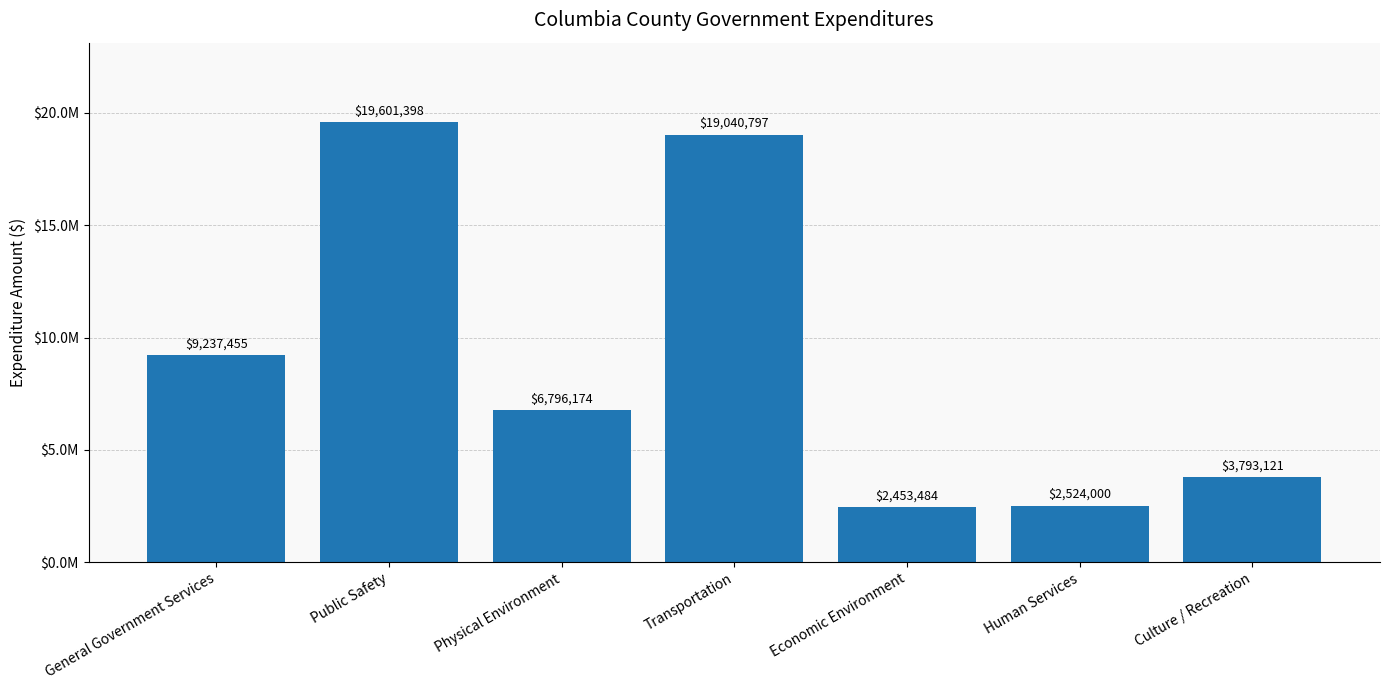

What is the maximum value shown in the chart?

19601398